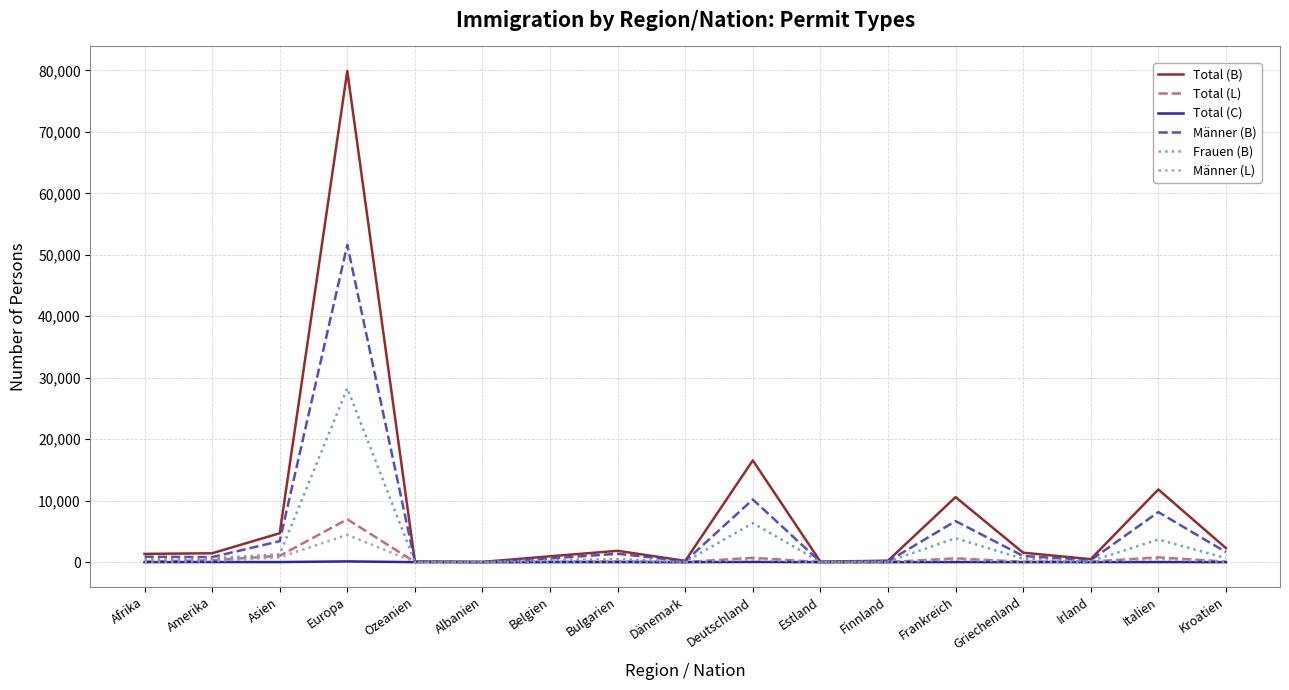

At which category is the sum across all series the highest?

Europa